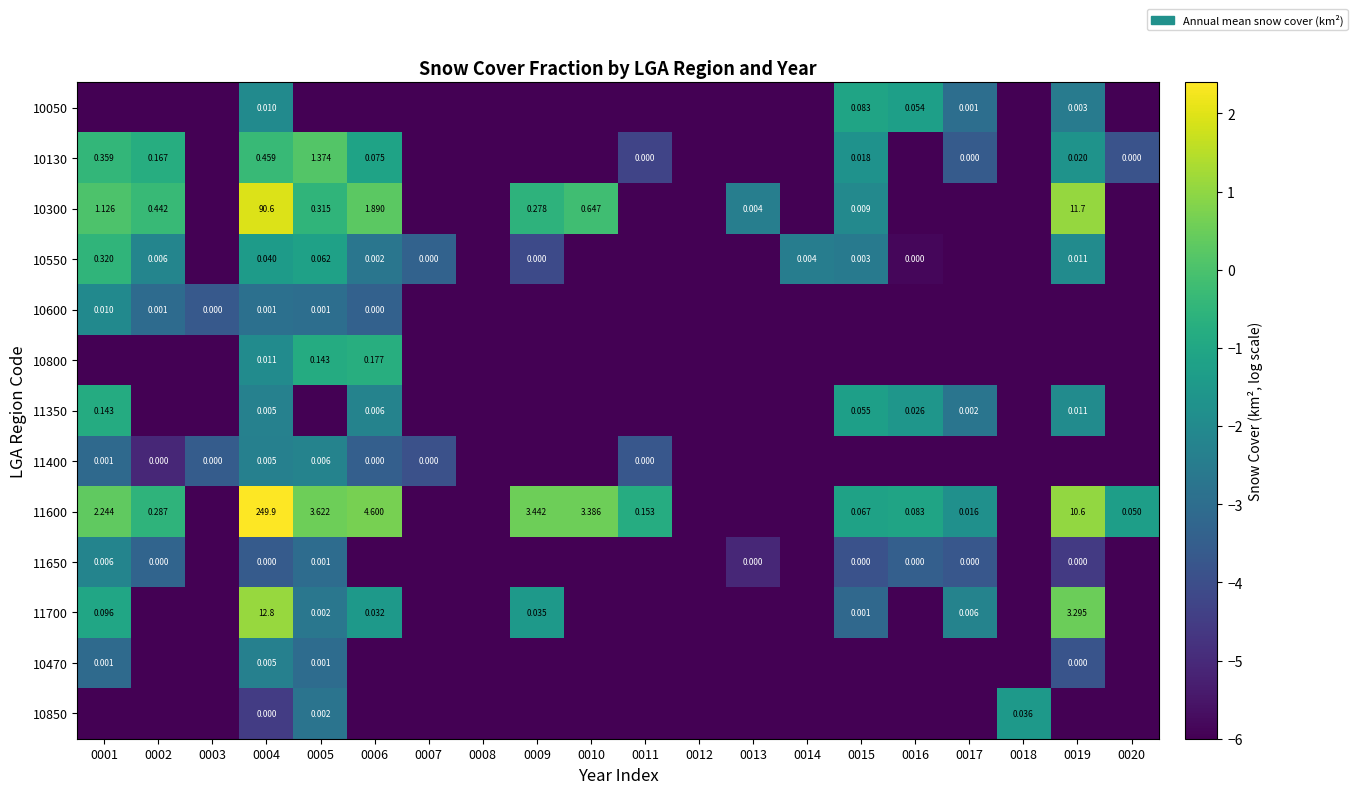

What is the sum of the 10130 values at 0003 and 0009?

-12.0